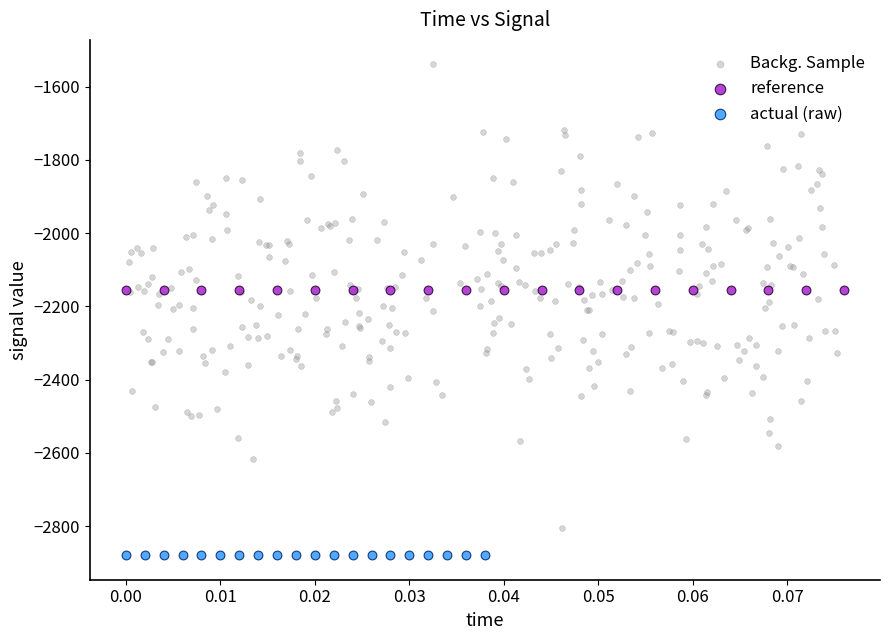

Which series reaches the maximum Y coordinate?

Backg. Sample